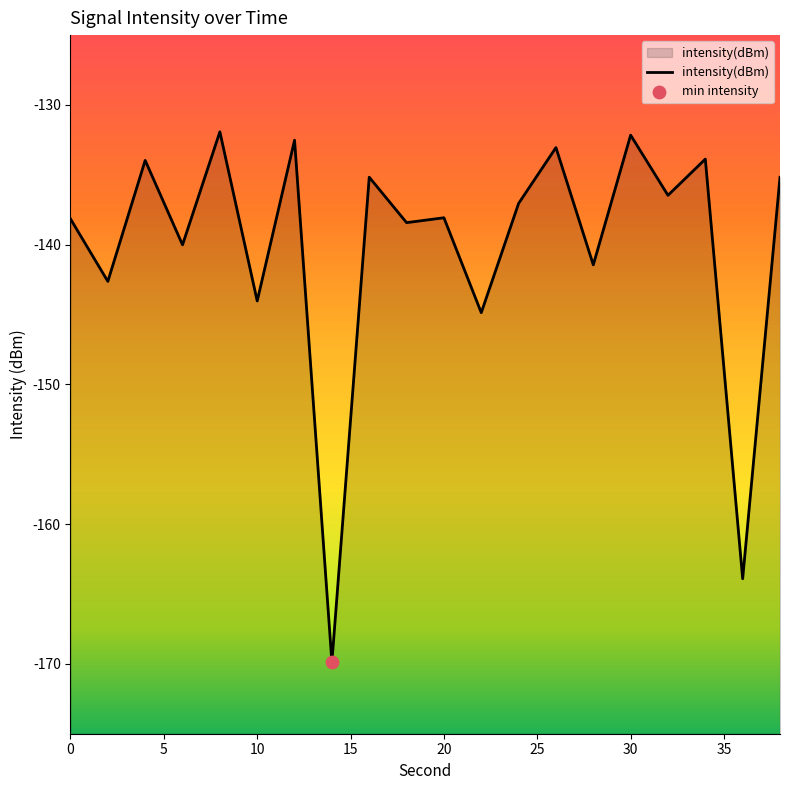

What is the change in value from 6 to 36?

-23.9